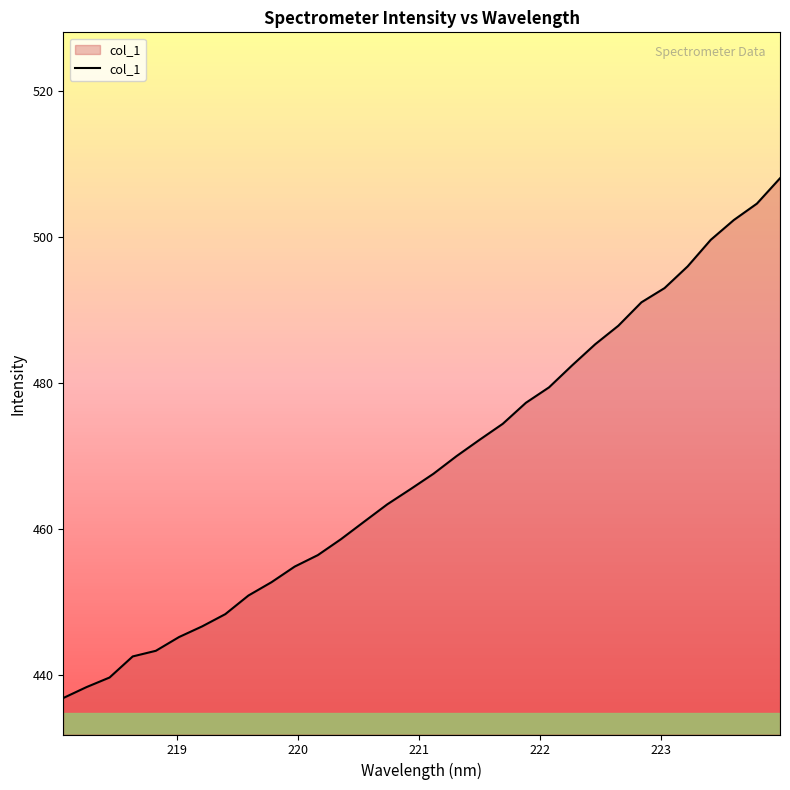

What is the greatest value displayed?

508.1